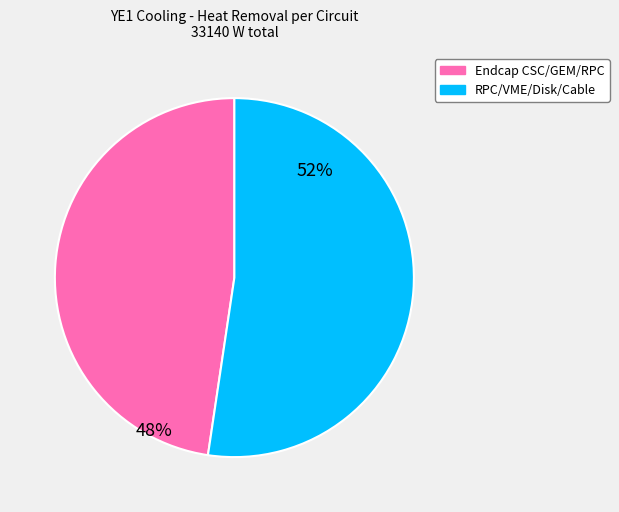

To the nearest percent, what is the average slice percentage?

50%